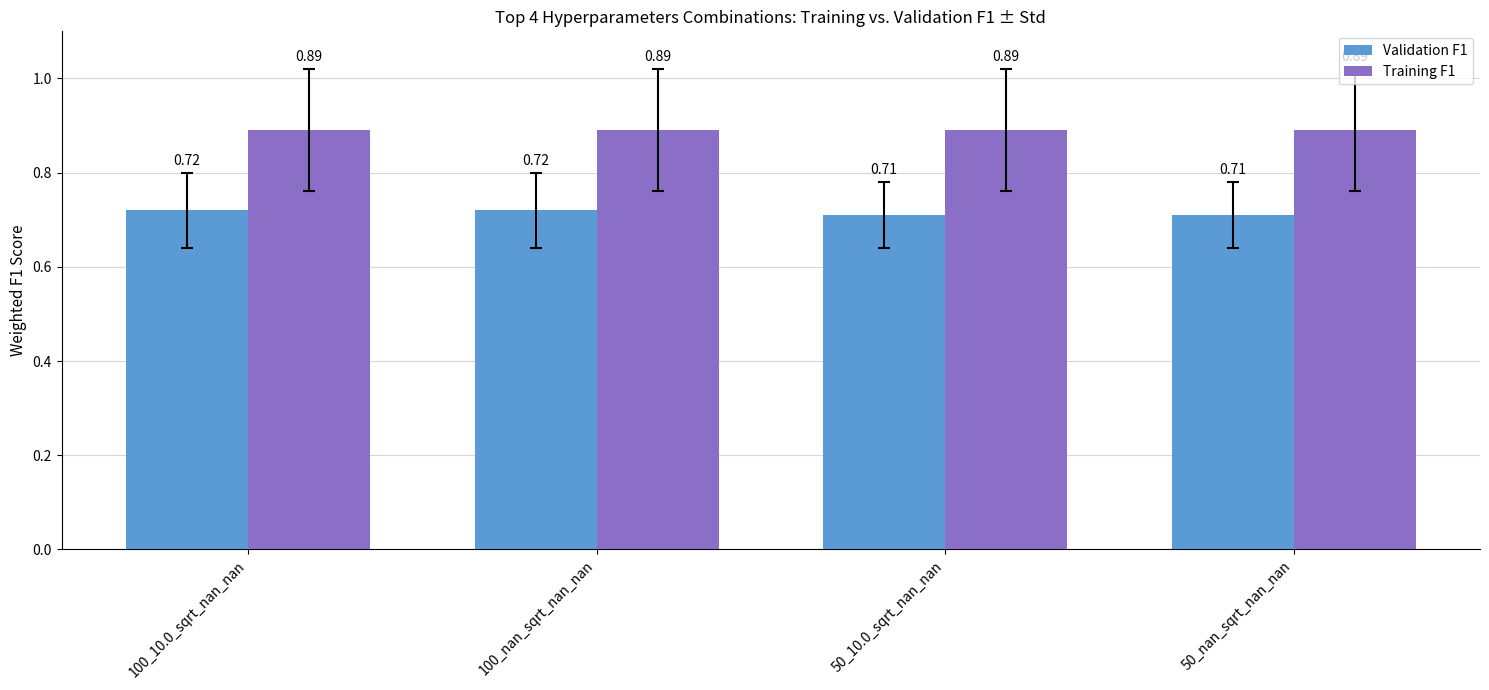

Are the bars horizontal?

No